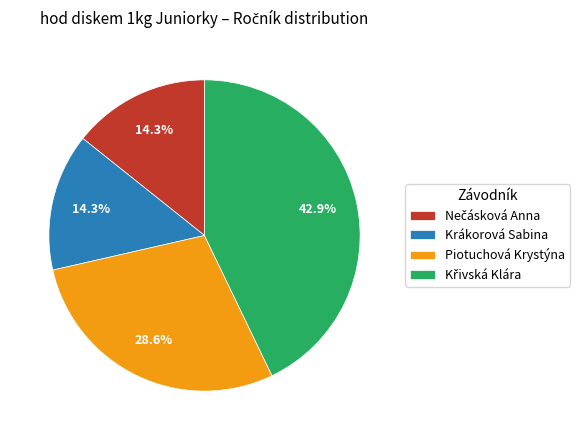

How many slices are in this pie chart?

4